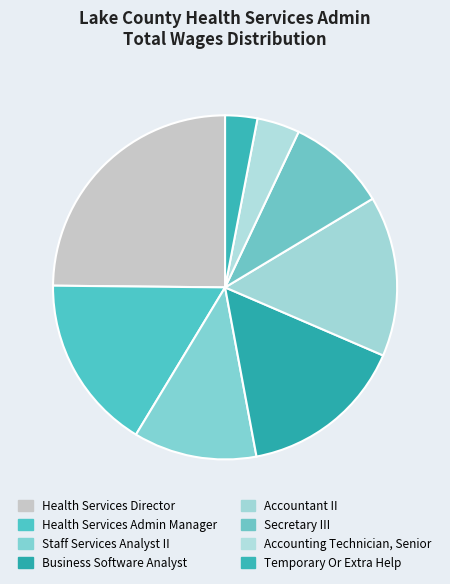

Combined, what portion of the pie is Health Services Director and Health Services Admin Manager?

41.3%